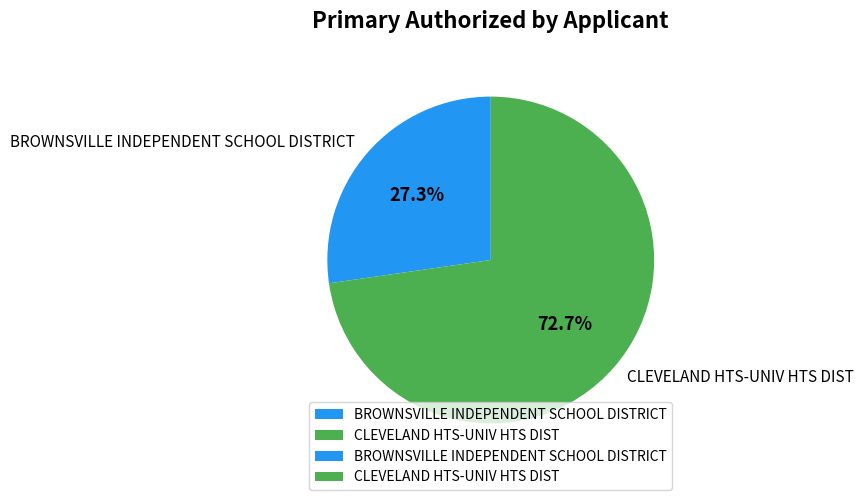

True or false: CLEVELAND HTS-UNIV HTS DIST accounts for 73% of the total.

True